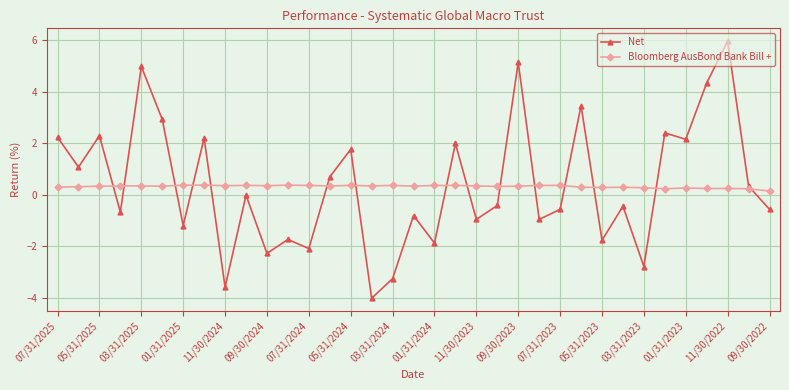

Count the Bloomberg AusBond Bank Bill + values in the range 0 to 1.

35